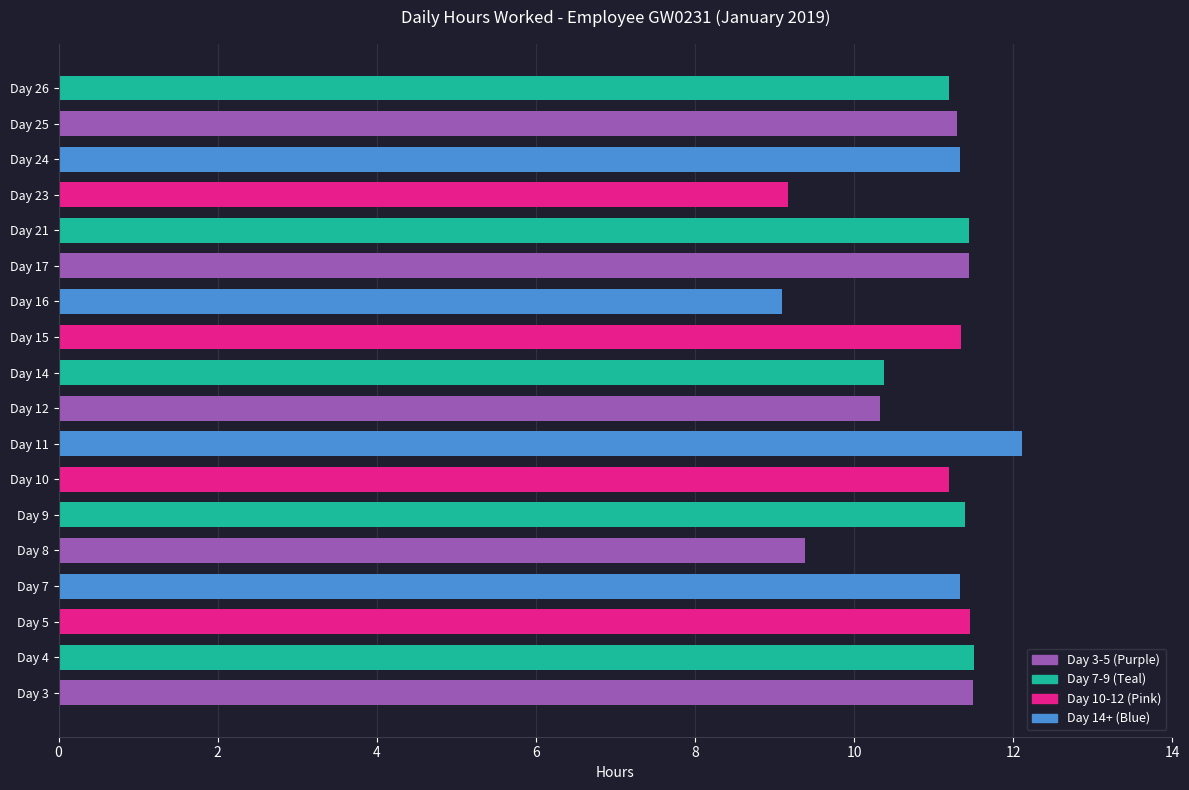

Approximately how many times larger is the value at Day 7 compared to Day 4?

1.0